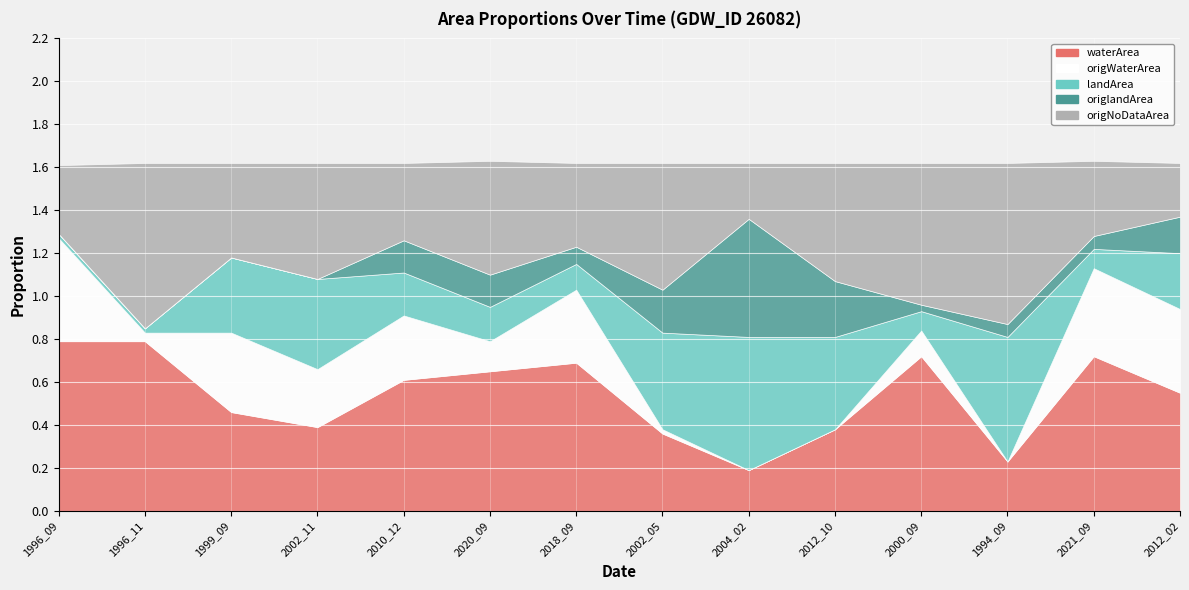

What is the label of the 14th point from the left?

2012_02